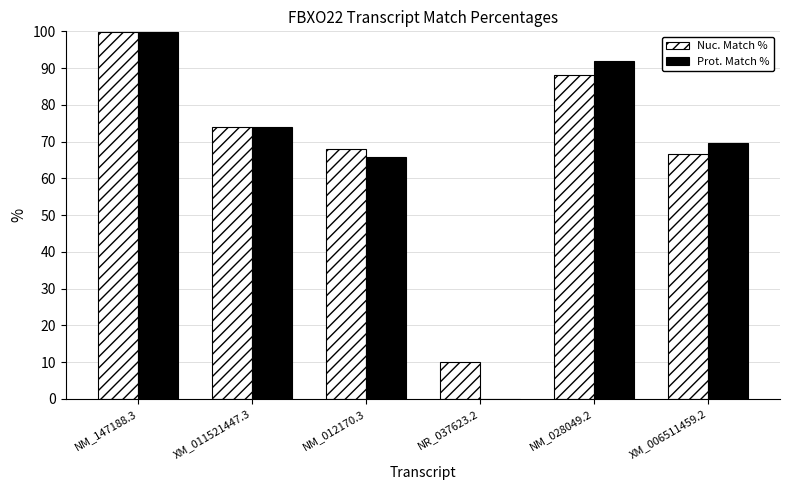

What is the greatest value displayed?

99.9